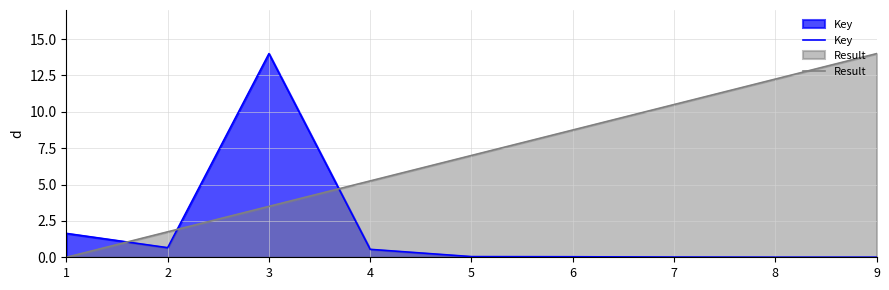

At which category is the sum across all series the highest?

3